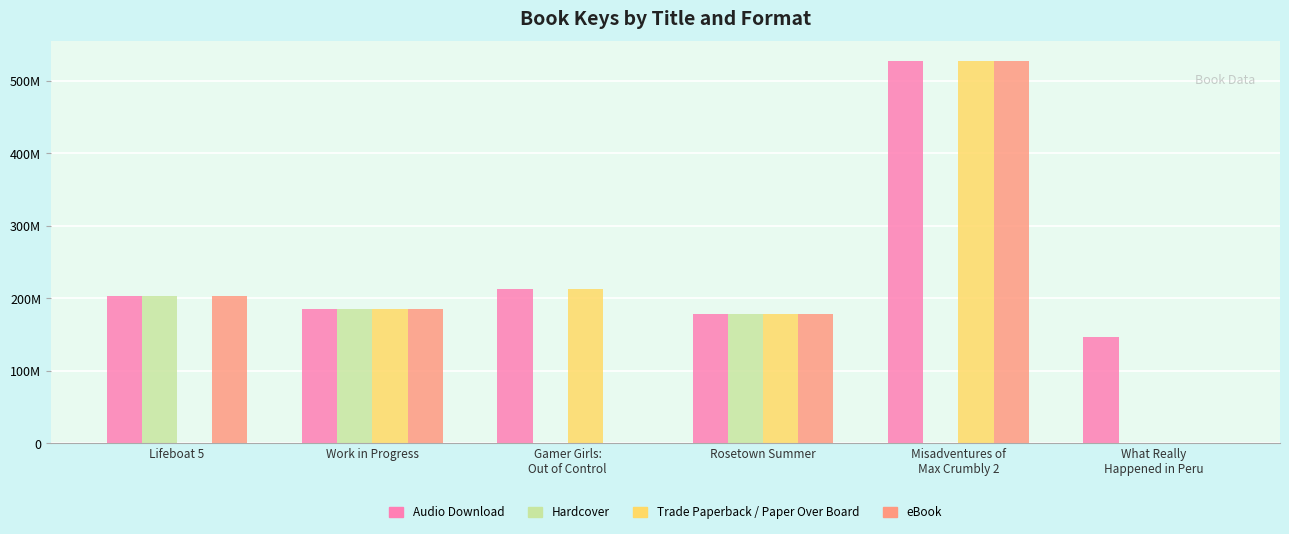

Read the Audio Download value at Work in Progress, to the nearest 50.

184819150